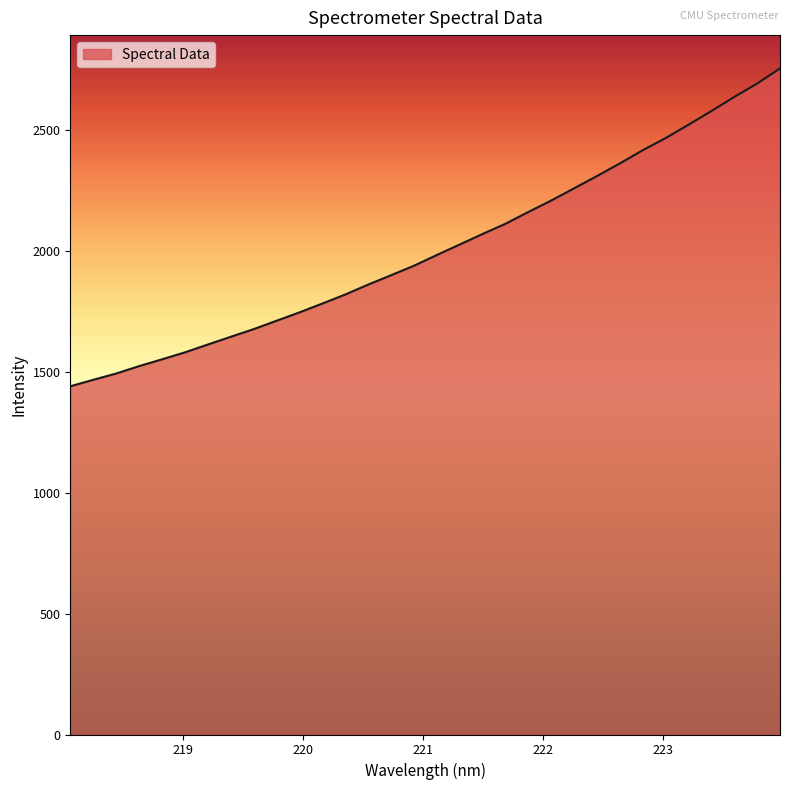

What is the greatest value displayed?

2754.8